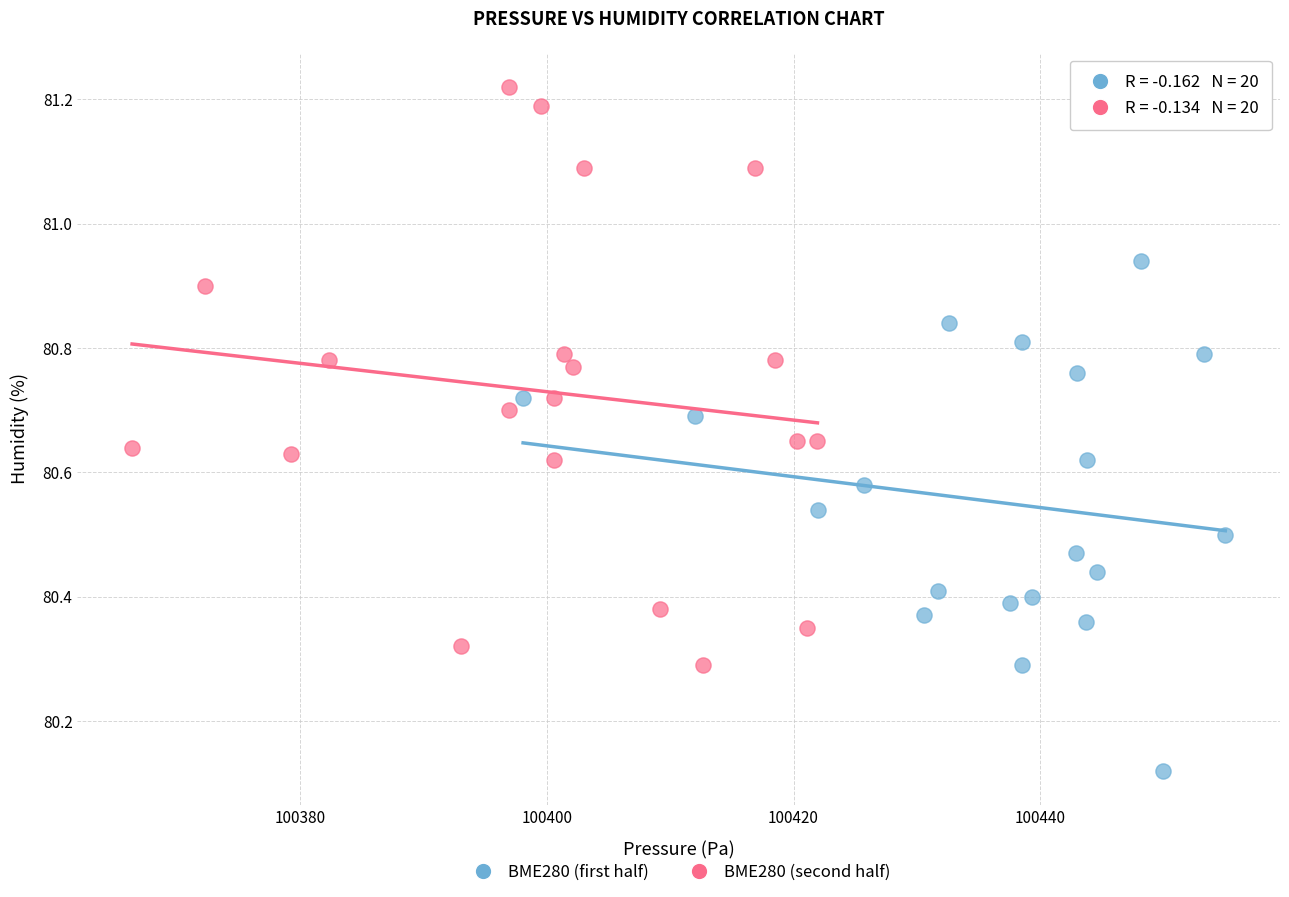

Which series contains the highest Y value?

BME280 (second half)